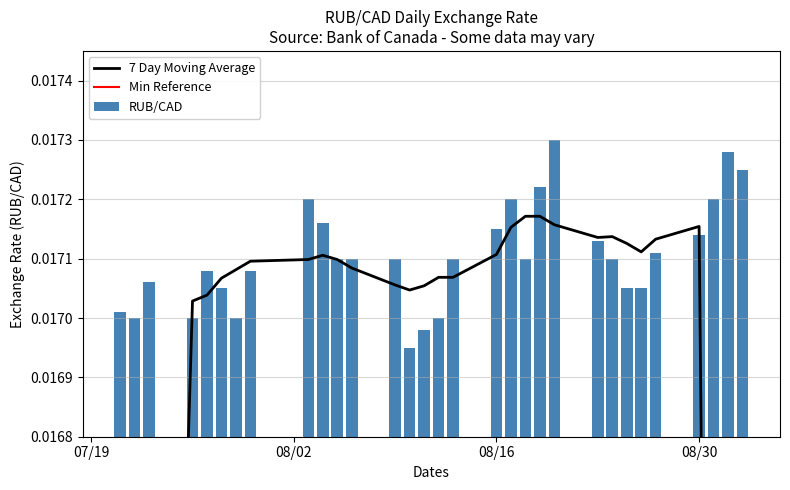

Which label corresponds to the largest value in the chart?

2021-08-20